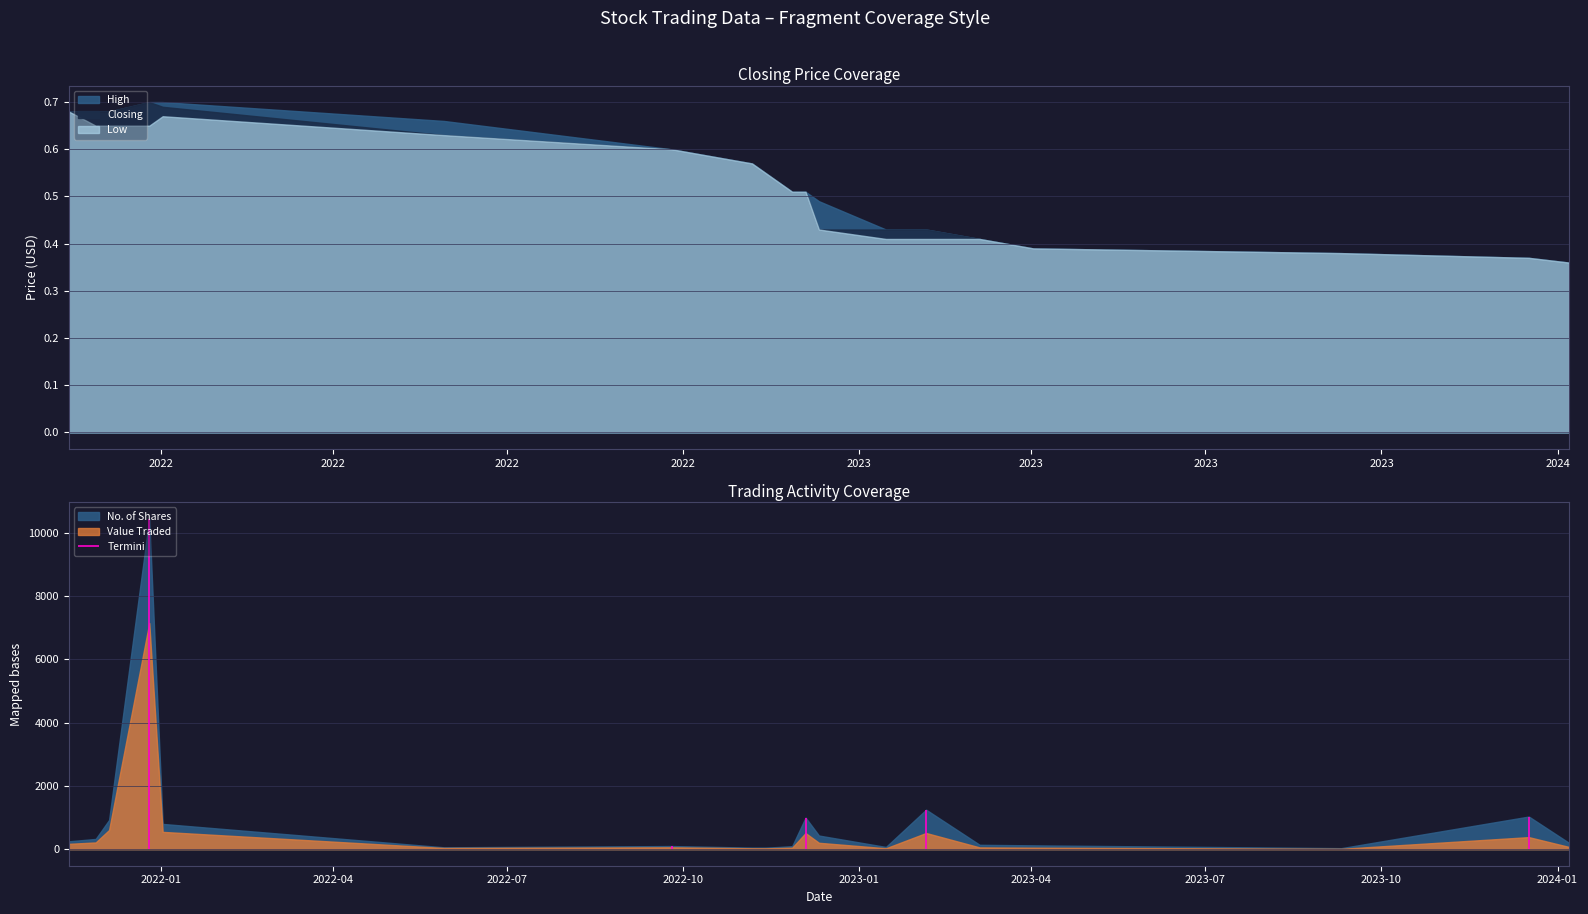

What is the sum of the High values at 05/12/2021 and 04/12/2022?

1.2